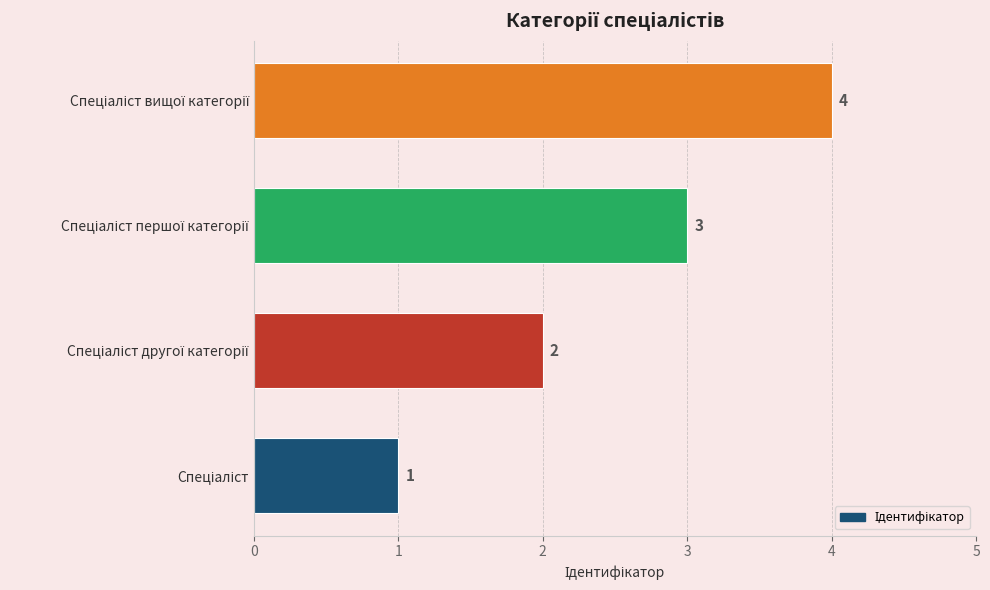

What is the maximum value shown in the chart?

4